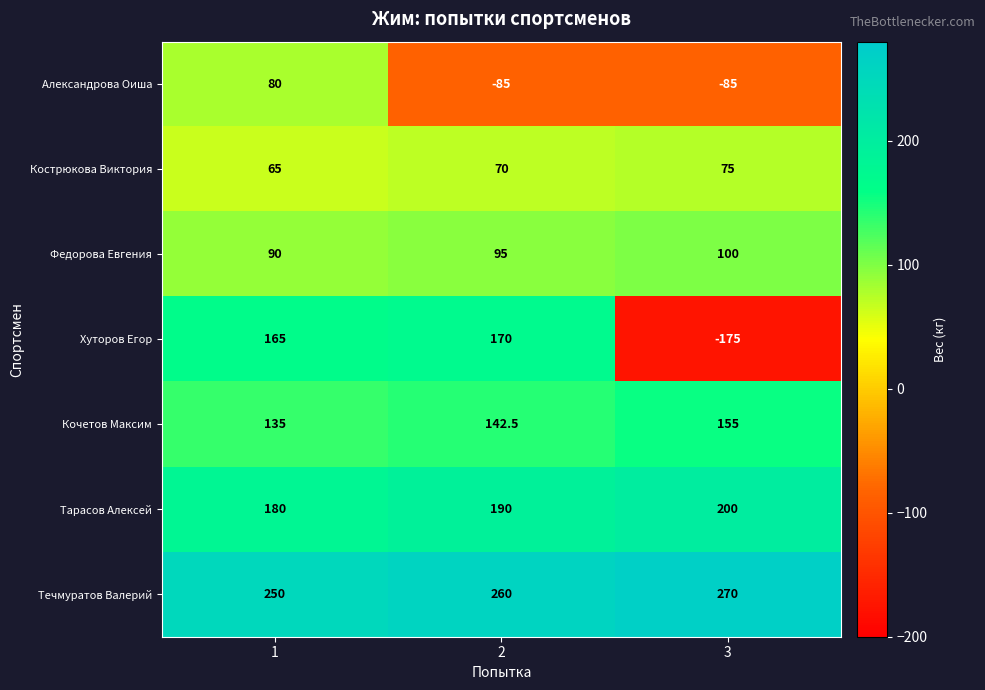

What is the difference between the Хуторов Егор values at 1 and 3?

340.0